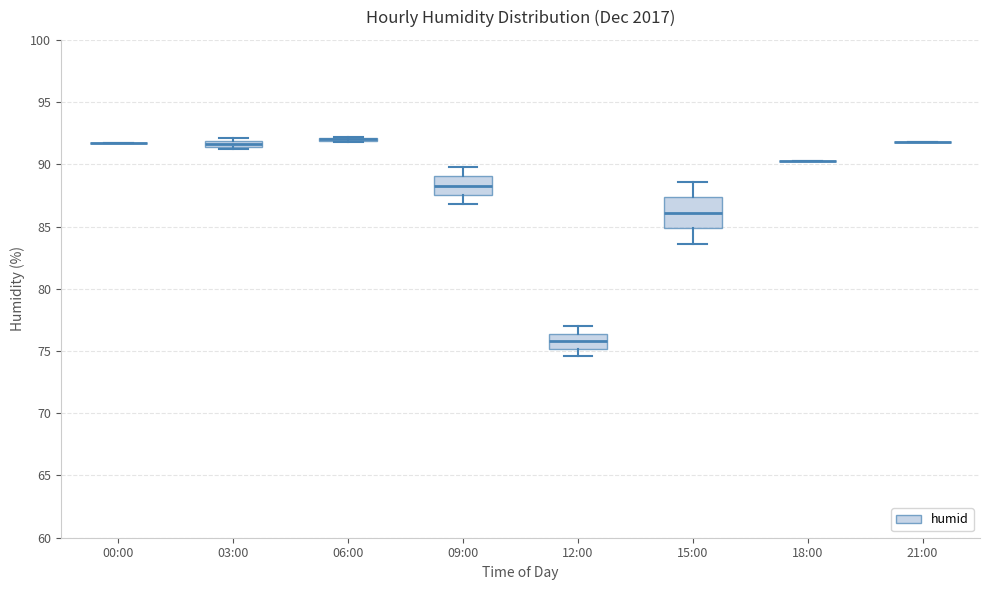

Which box is the tallest, from its lower edge to its upper edge?

15:00